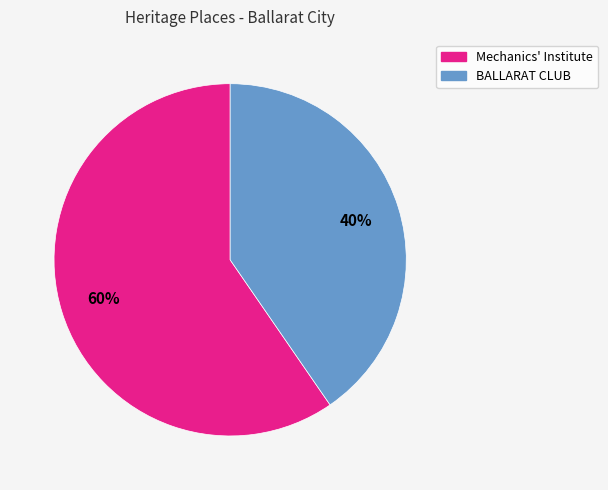

Which slice is the smallest?

BALLARAT CLUB